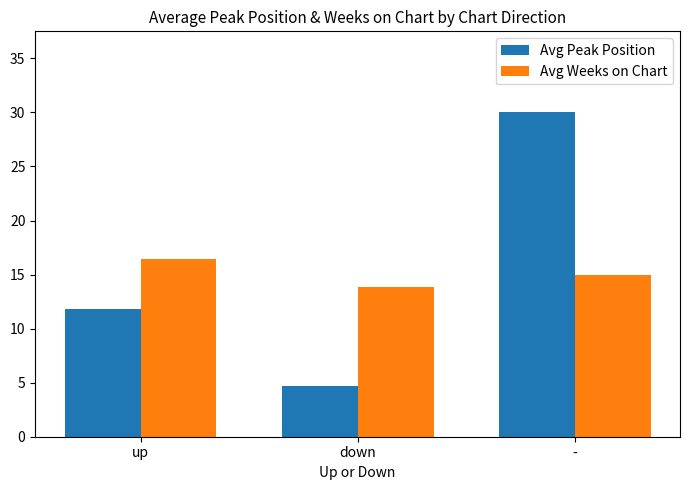

At which label does Avg Weeks on Chart reach its minimum?

down